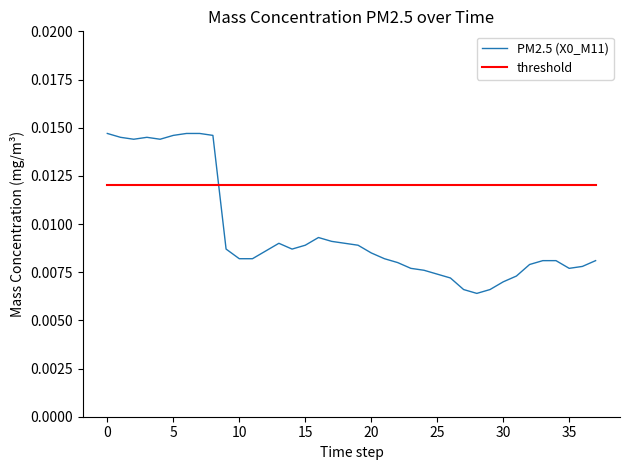

How many times do PM2.5 (X0_M11) and threshold cross each other?

1